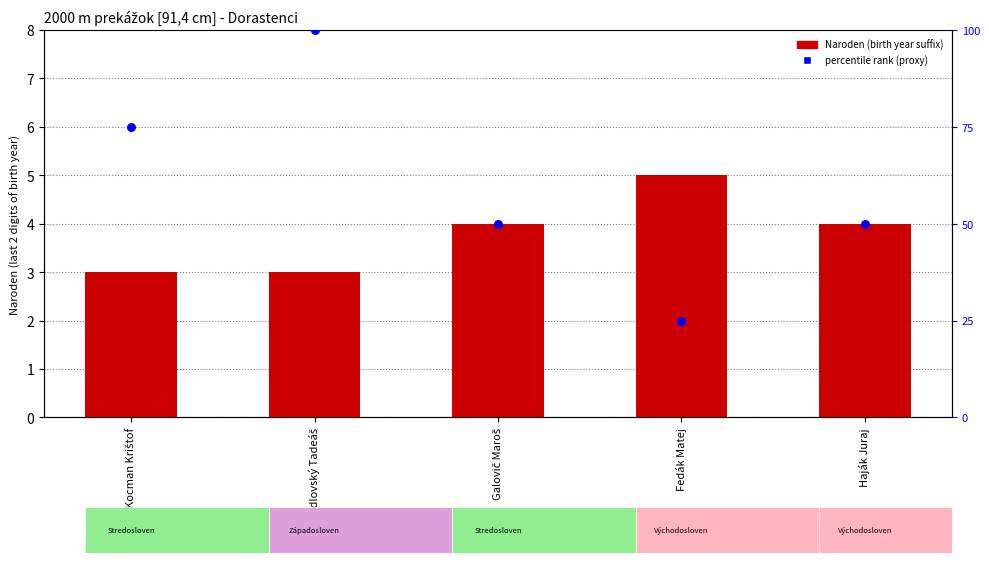

What is the total value across all series at Kocman Krištof?

78